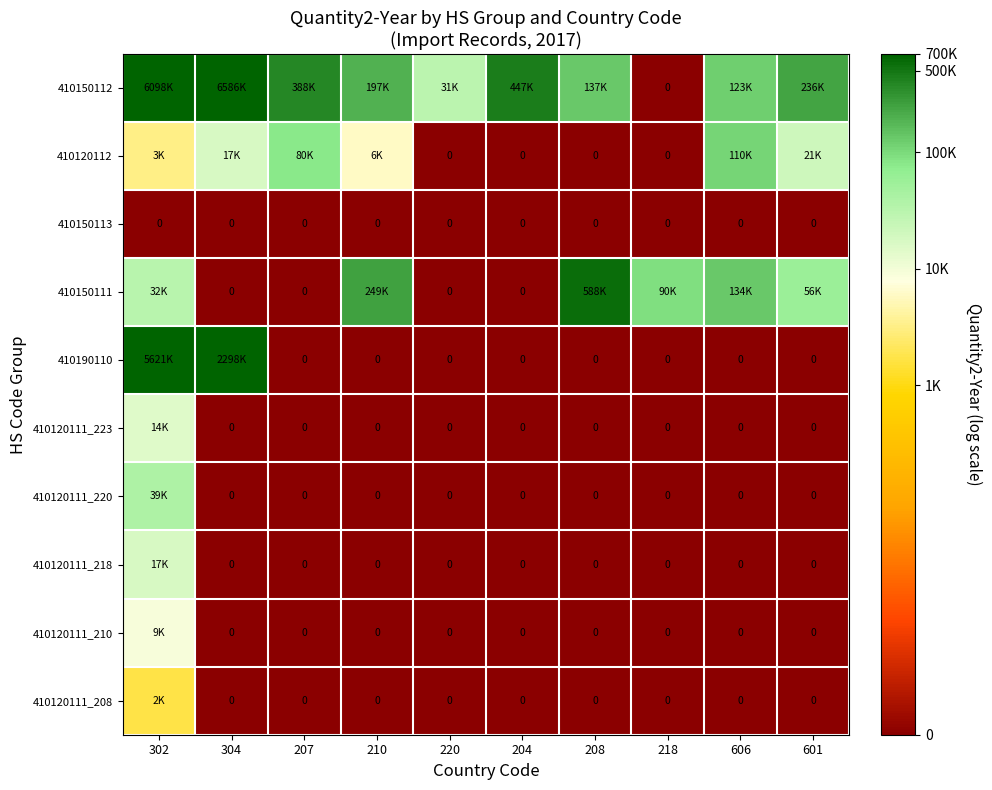

Which series changed the most between 606 and 601?

410120112